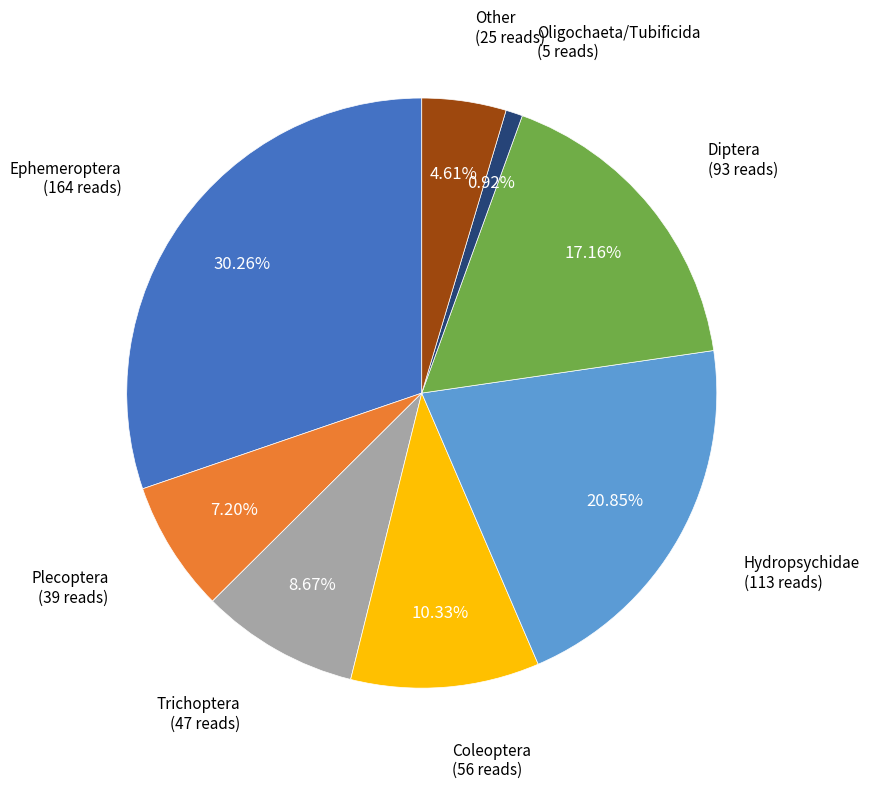

Is there any slice that represents more than half of the pie?

No